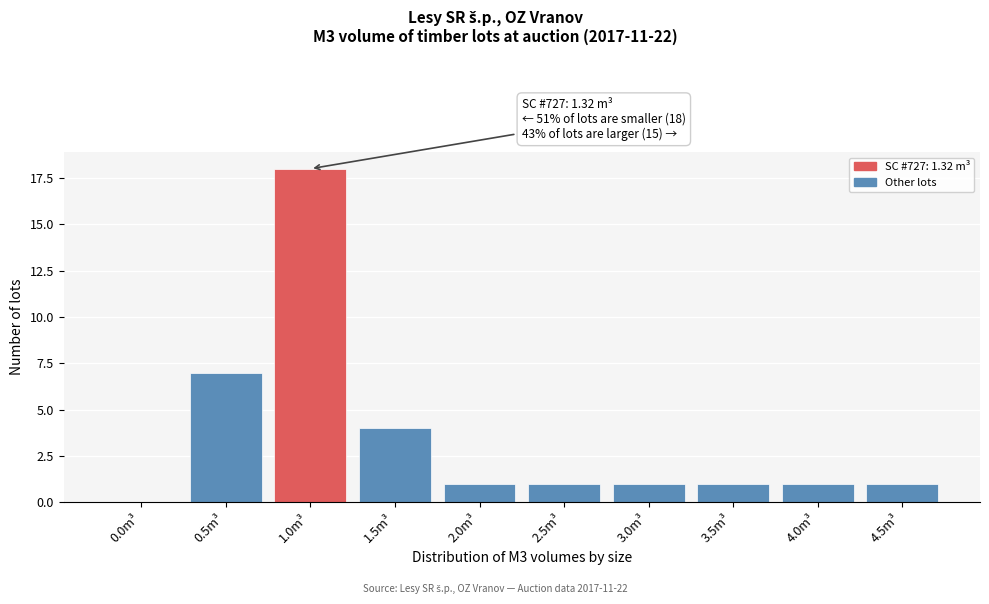

Reading left to right, what are all the values shown in this chart?

0.0m³=0	0.5m³=7	1.0m³=18	1.5m³=4	2.0m³=1	2.5m³=1	3.0m³=1	3.5m³=1	4.0m³=1	4.5m³=1